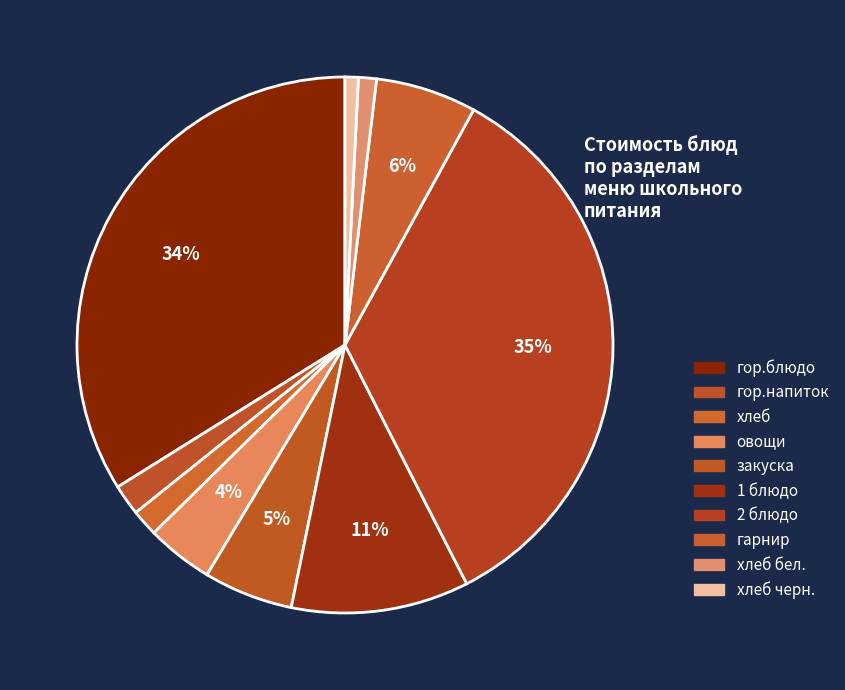

Count the number of slices in the pie.

10